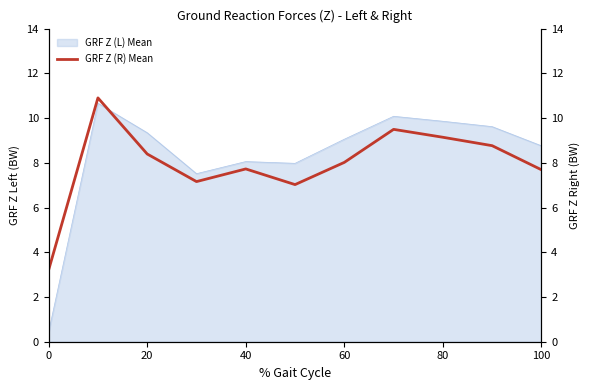

How many points are lower than both their immediate neighbors (excluding endpoints)?

2